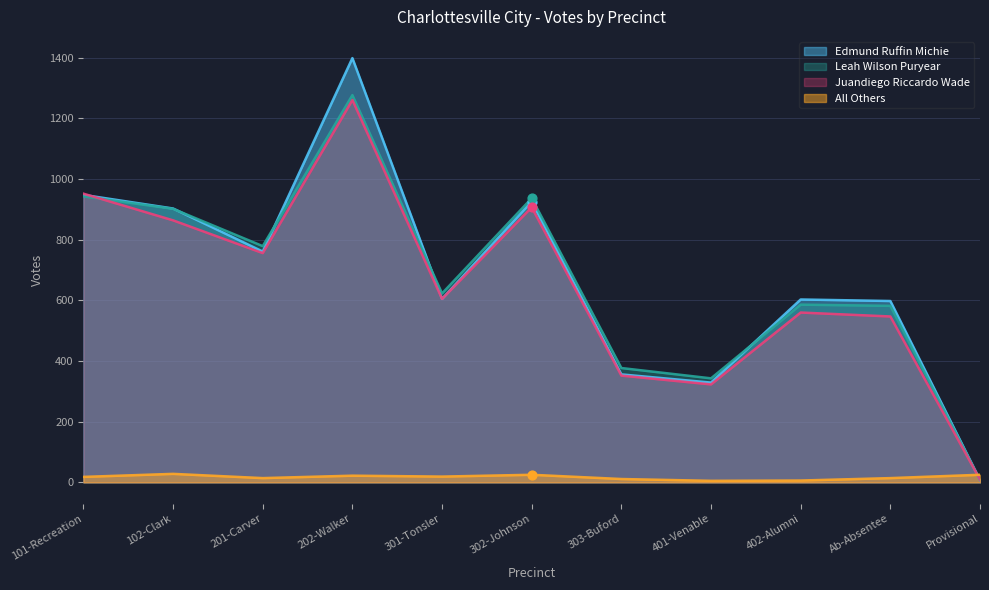

Which series has the largest total across all categories?

Edmund Ruffin Michie